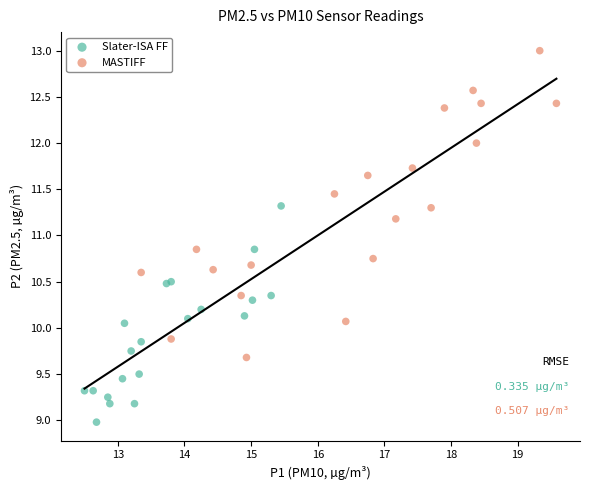

Which series contains the lowest Y value?

Slater-ISA FF